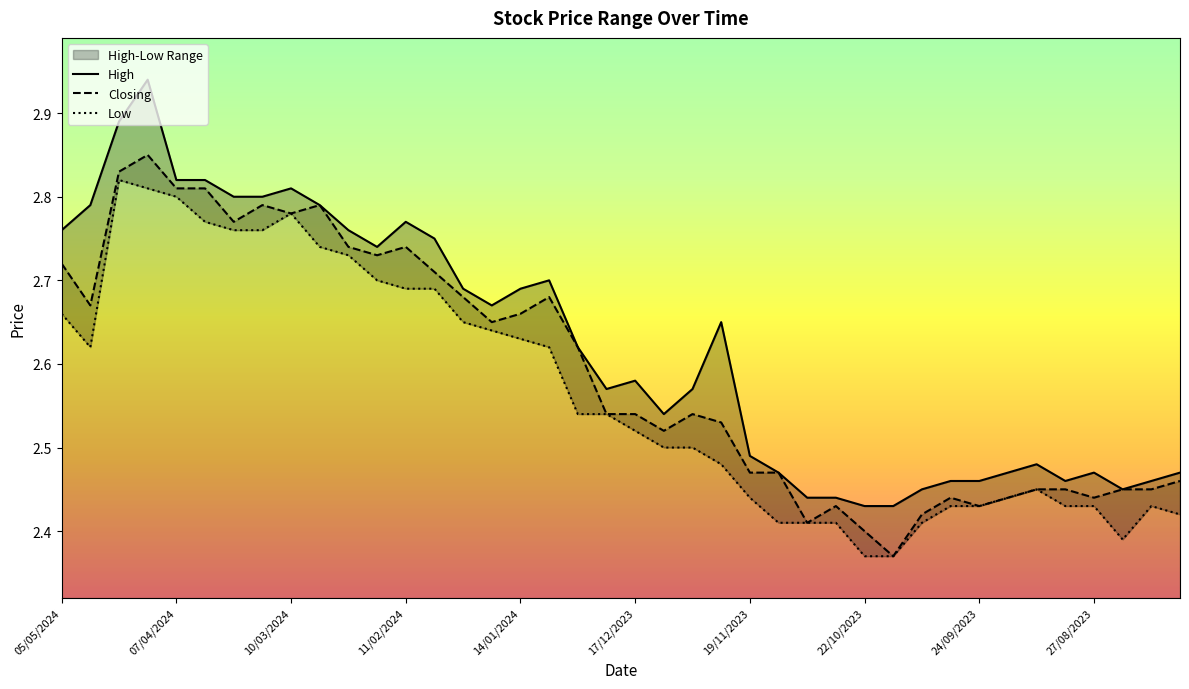

What is the difference between the second highest and second lowest values in the Closing series?

0.4